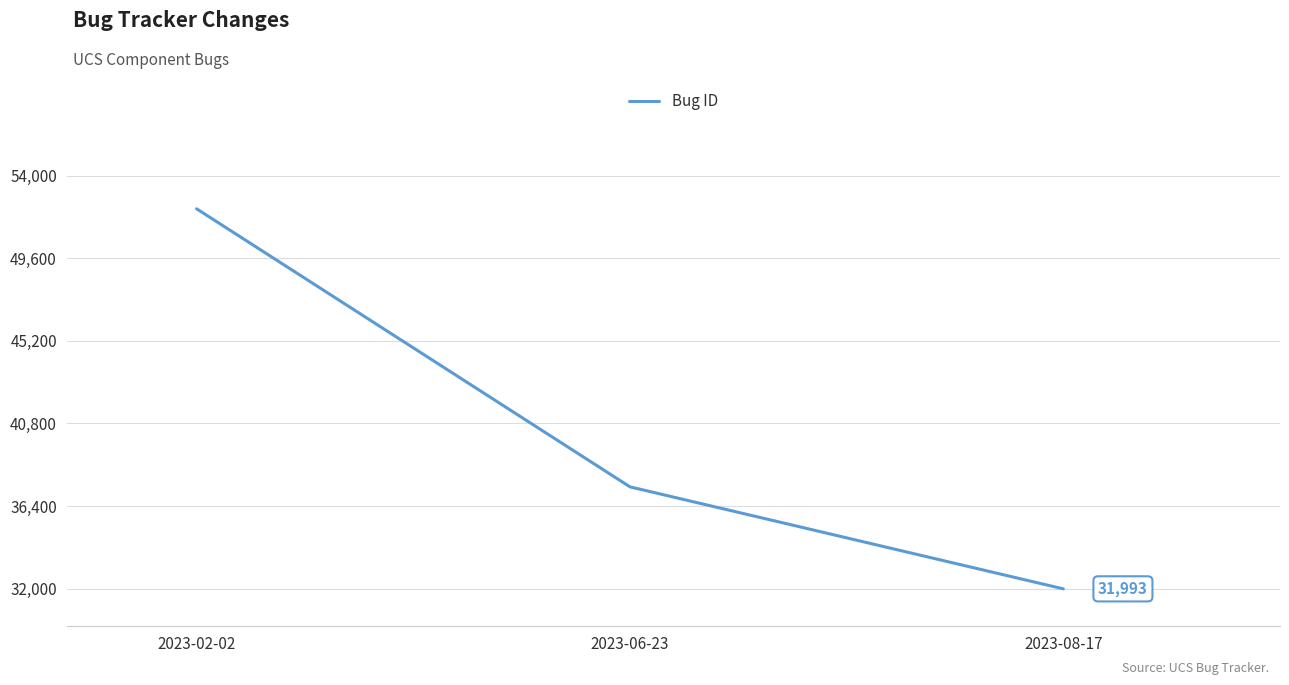

What is the average value?

40550